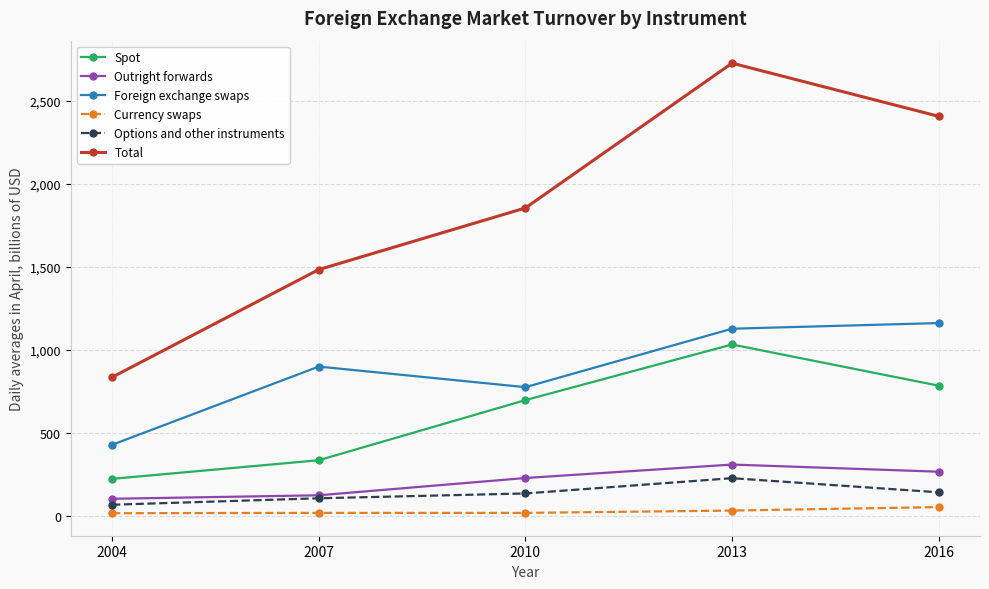

What value does the Currency swaps series have at 2013?

32